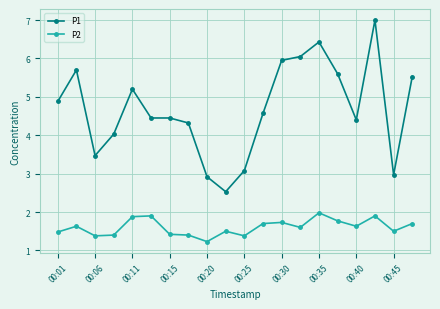

List the series in order of their overall mean, highest first.

P1, P2